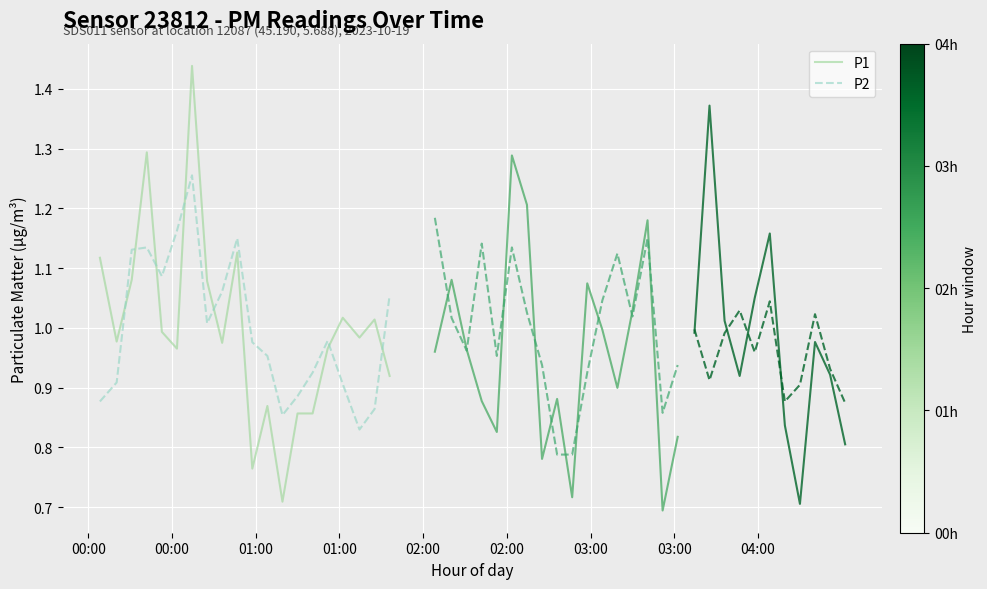

Which series ends up on top after the final intersection of P2 and P1?

P2